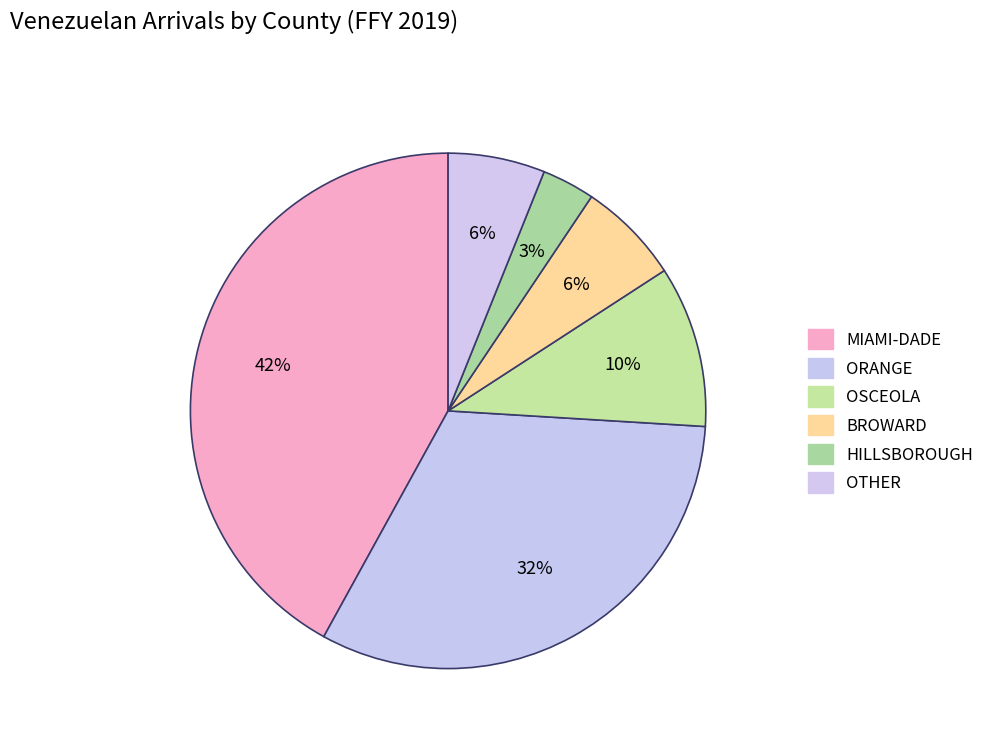

How many segments does this pie chart have?

6